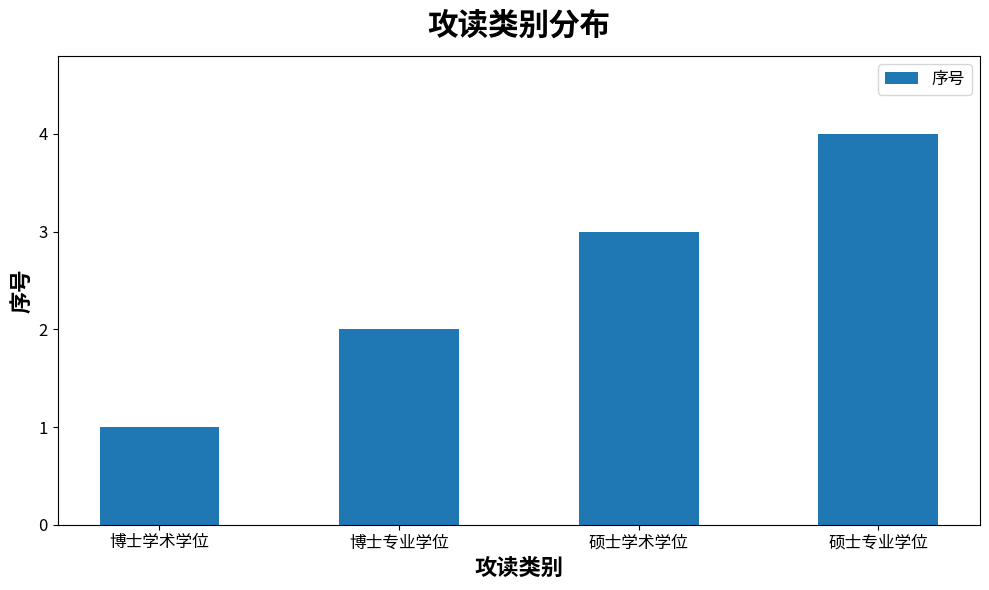

Which category has the lowest value across all series?

博士学术学位